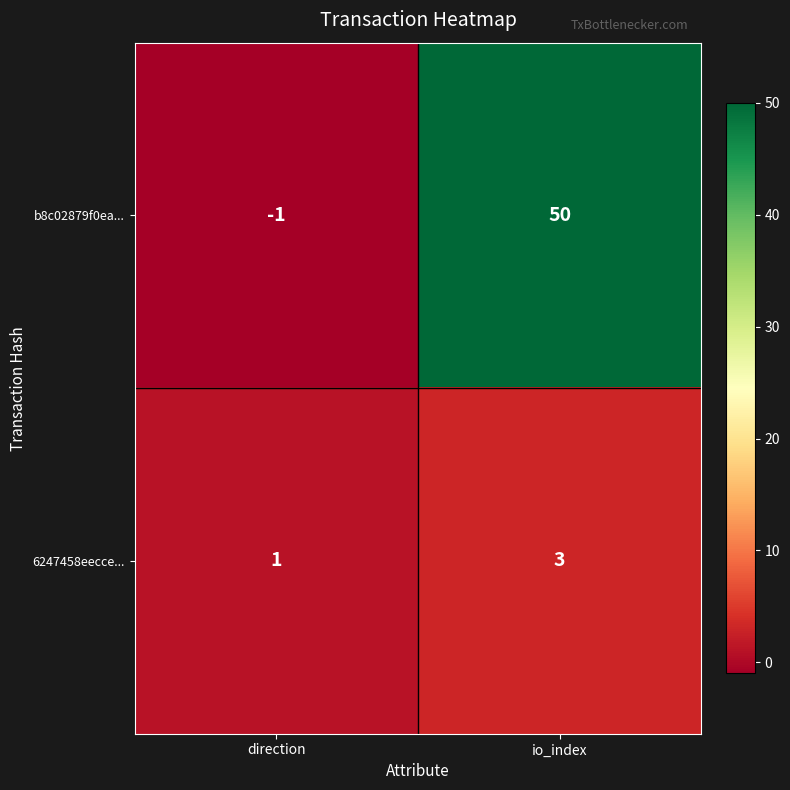

What is the difference between the maximum and minimum values in the b8c02879f0ea... series?

51